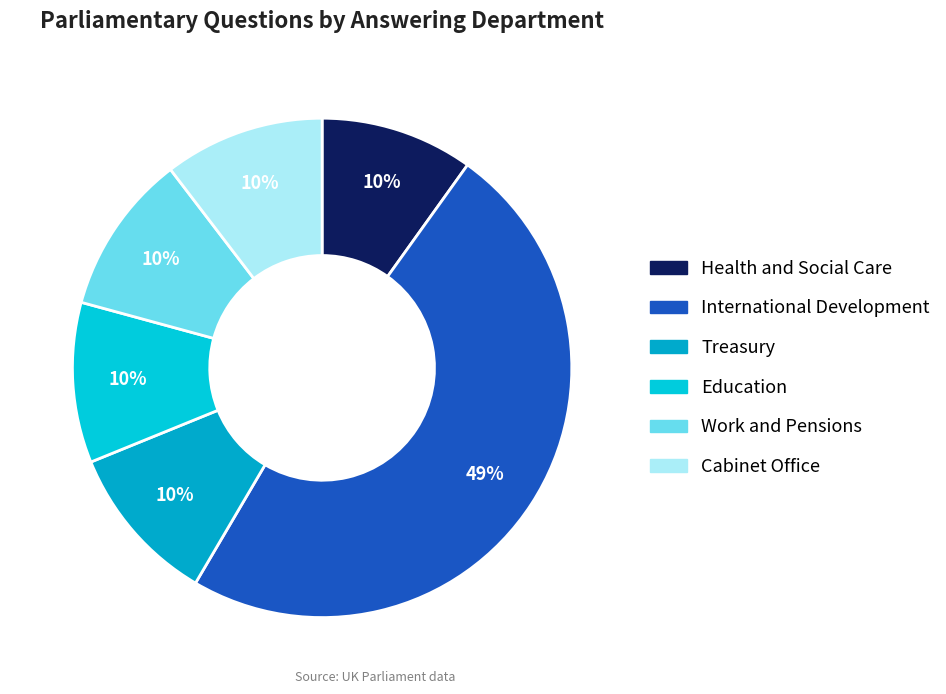

Do Work and Pensions and Education together represent more than half of the pie?

No